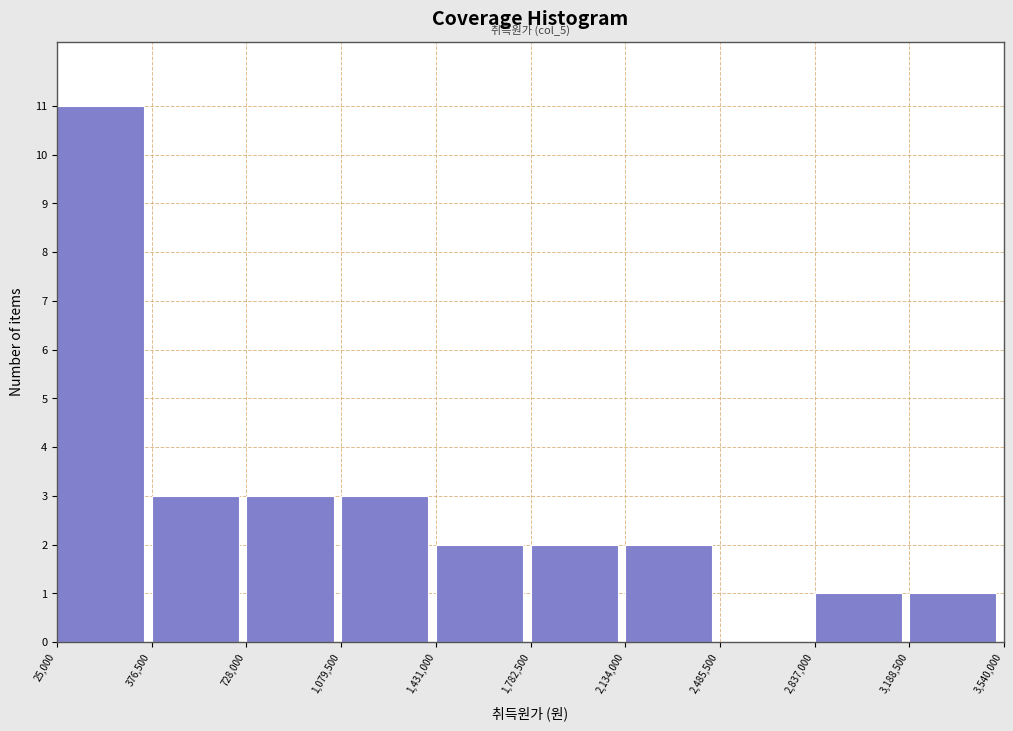

Which range on the x-axis has the tallest bar?

25,000 to 376,500